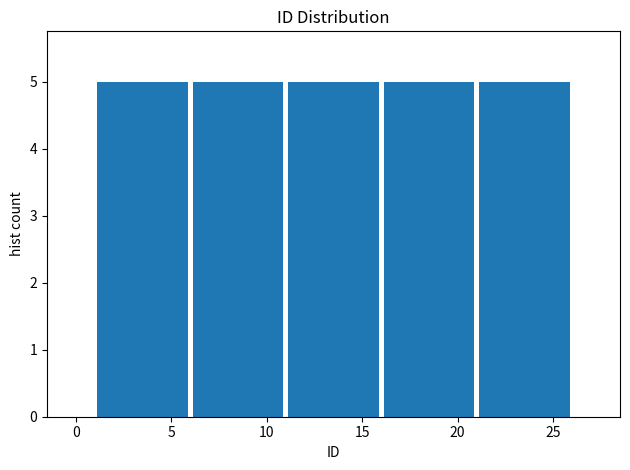

How tall is the bar that spans 6 to 11 on the x-axis? The values are not printed on the chart, so give them approximately, as read against the axis.

5